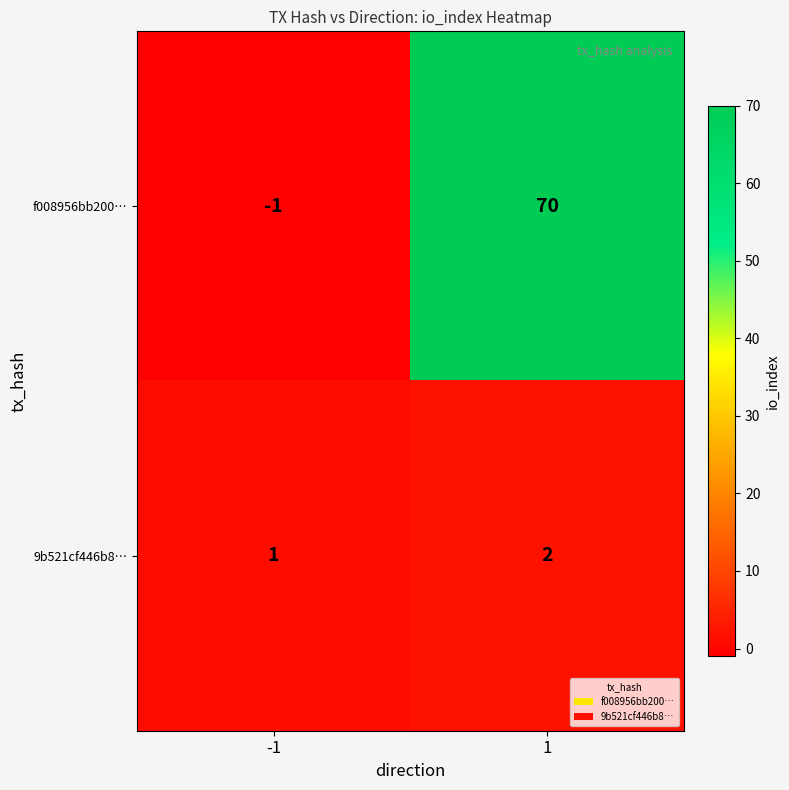

Which series has the widest spread of values?

f008956bb200…